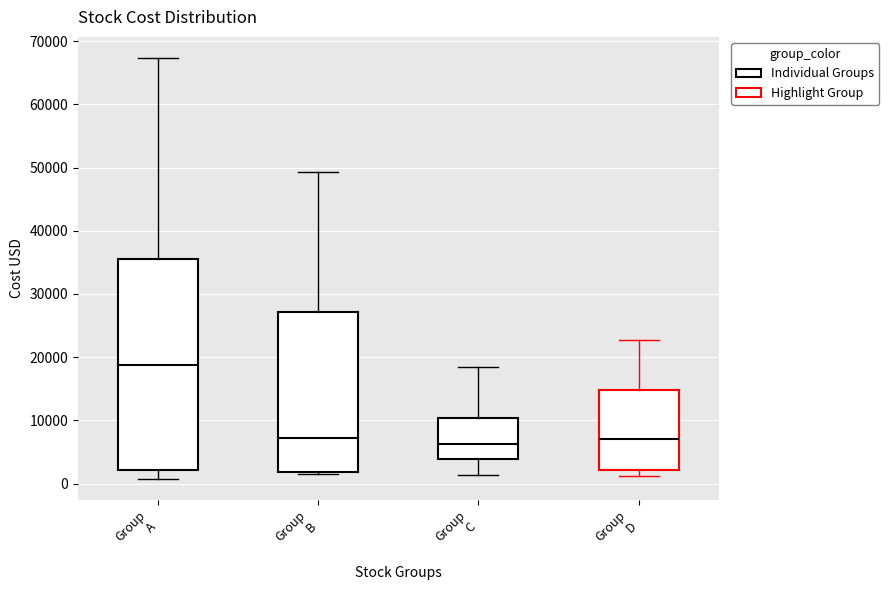

Reading left to right, read every box against the y-axis: the position of its median line, the range the box covers, and the ends of its whiskers. The values are not printed on the chart, so give them approximately, as read against the axis.

Group A: median 19000, box 2000 to 35000, whiskers 1000 to 67000
Group B: median 7000, box 2000 to 27000, whiskers 2000 (just below the box's lower edge) to 49000
Group C: median 6000, box 4000 to 10000, whiskers 1000 to 18000
Group D: median 7000, box 2000 to 15000, whiskers 1000 to 23000